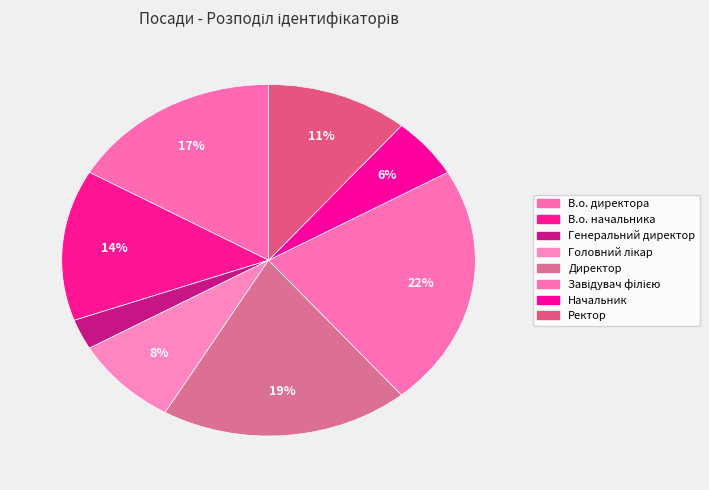

To the nearest percent, what is the average slice percentage?

12%